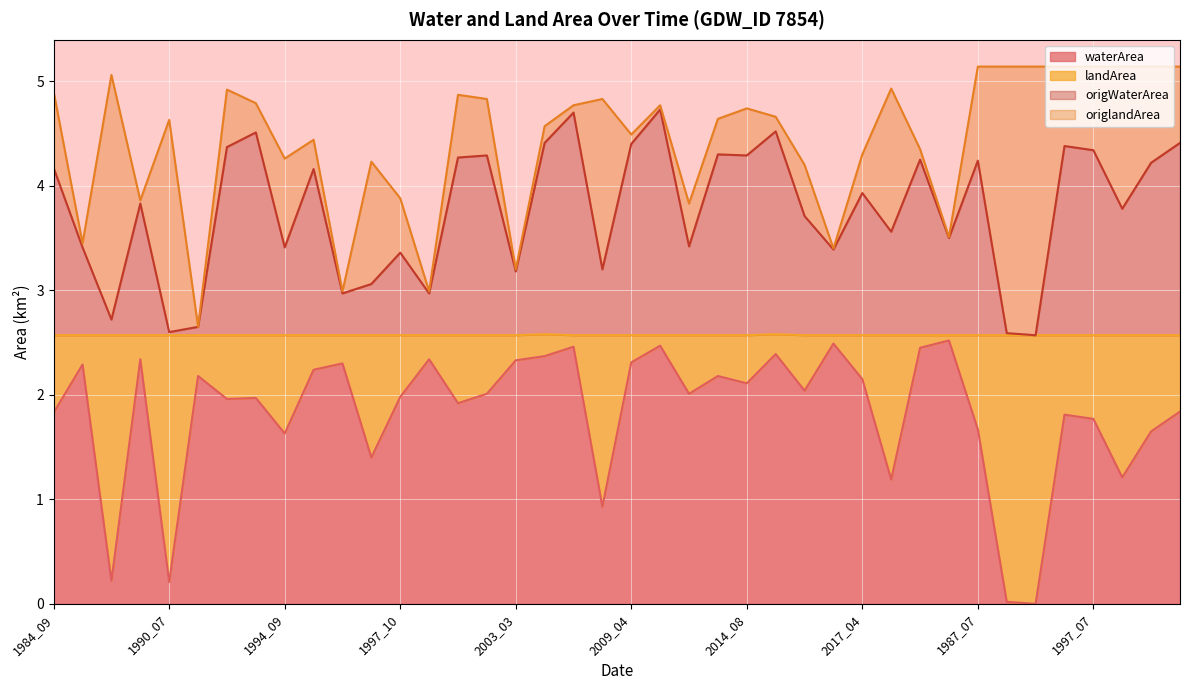

At how many categories does at least one series exceed 3?

33